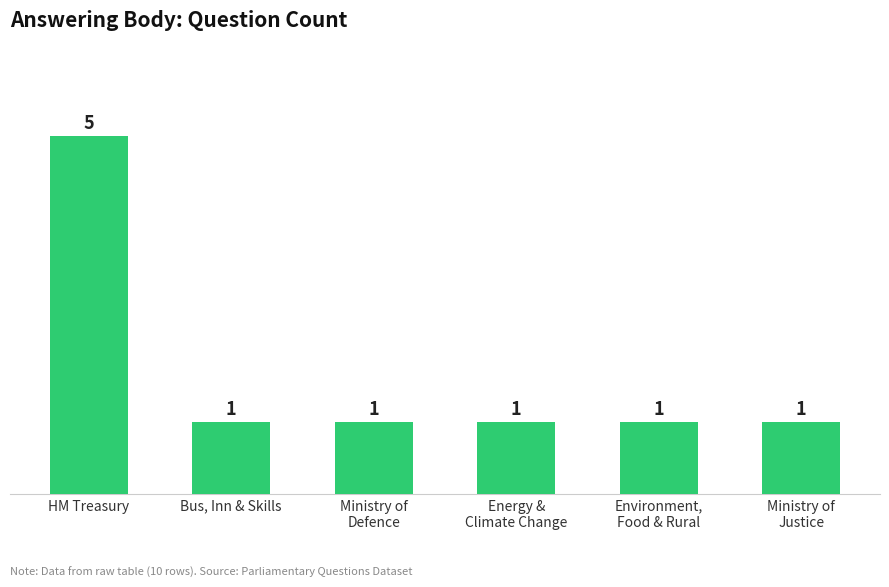

What position from the right is Energy &
Climate Change?

3